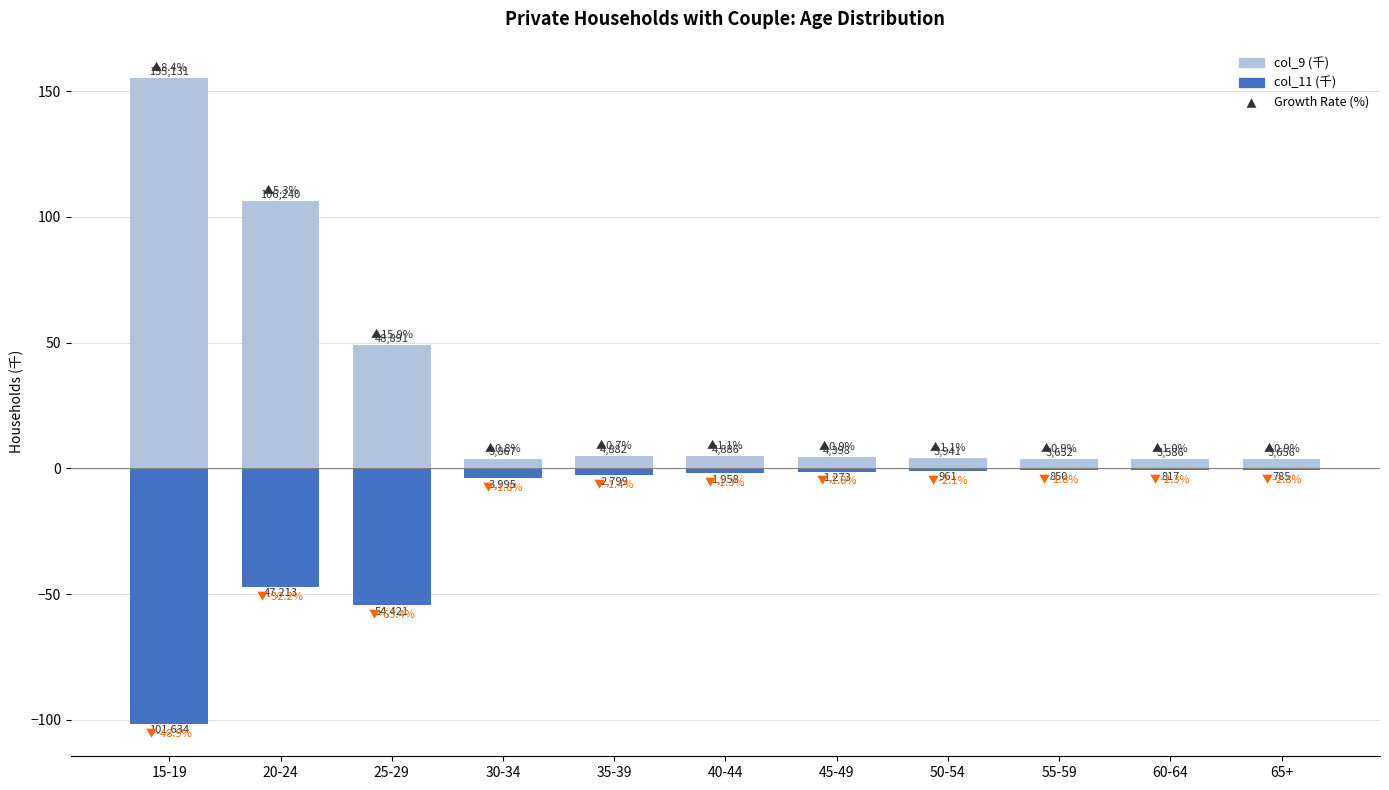

Between 50-54 and 60-64, which series saw the biggest shift?

col_9 (千)